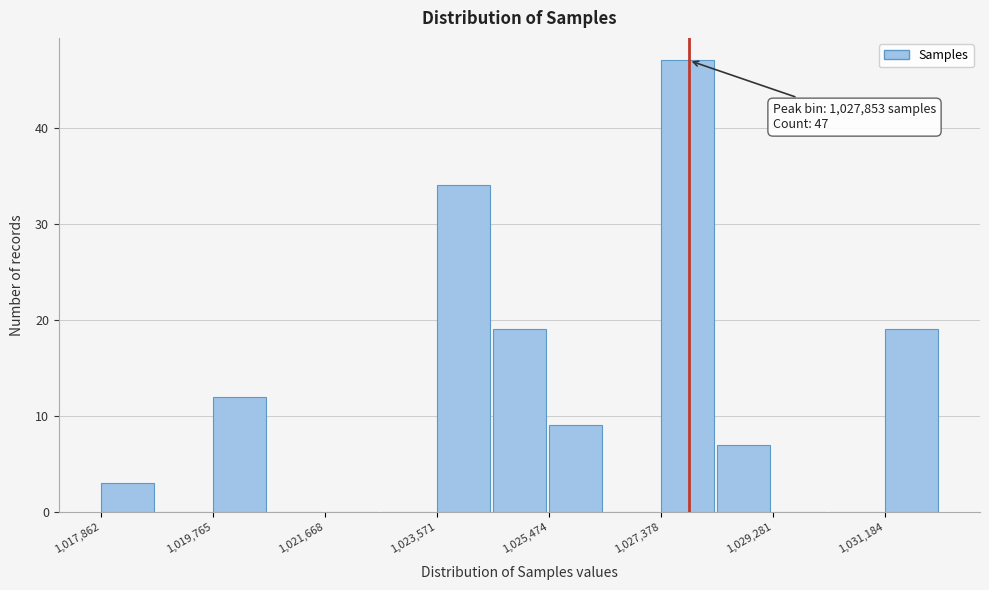

Over which range of the x-axis is the bar tallest?

1027400 to 1028400